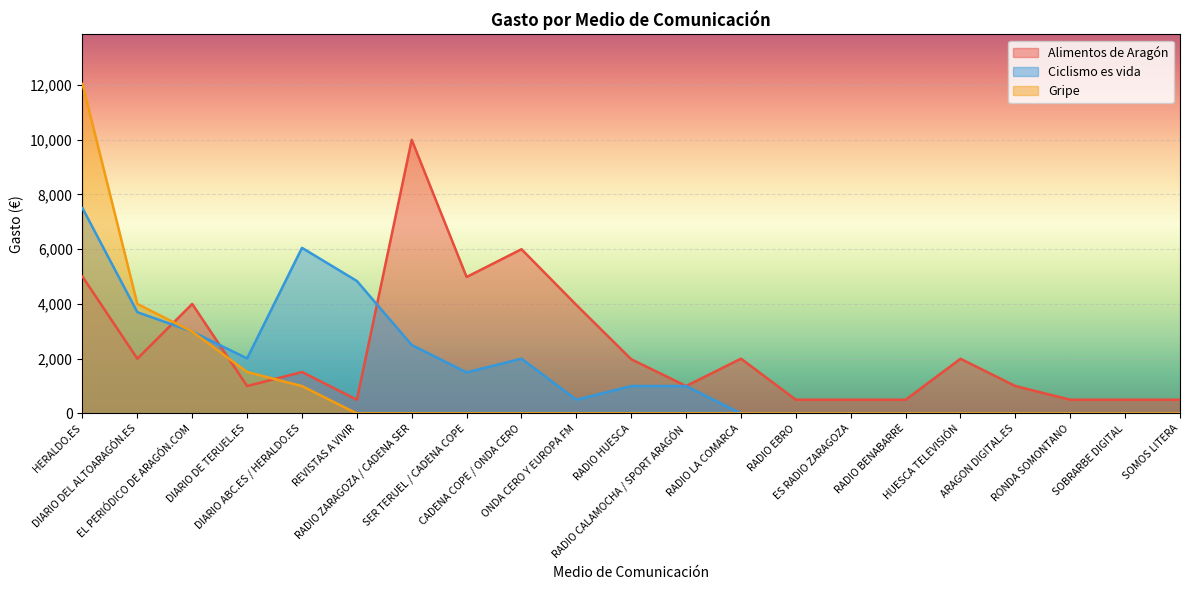

What is the maximum value shown in the chart?

12040.7